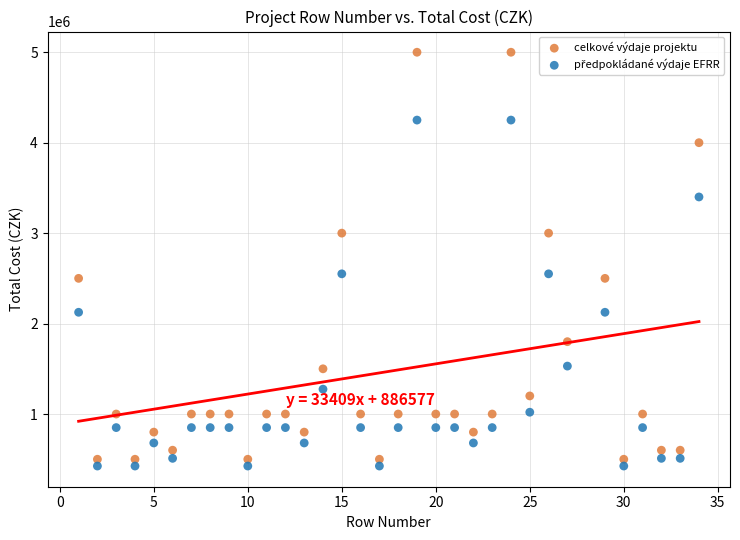

Which series has the largest Y range (max minus min)?

celkové výdaje projektu